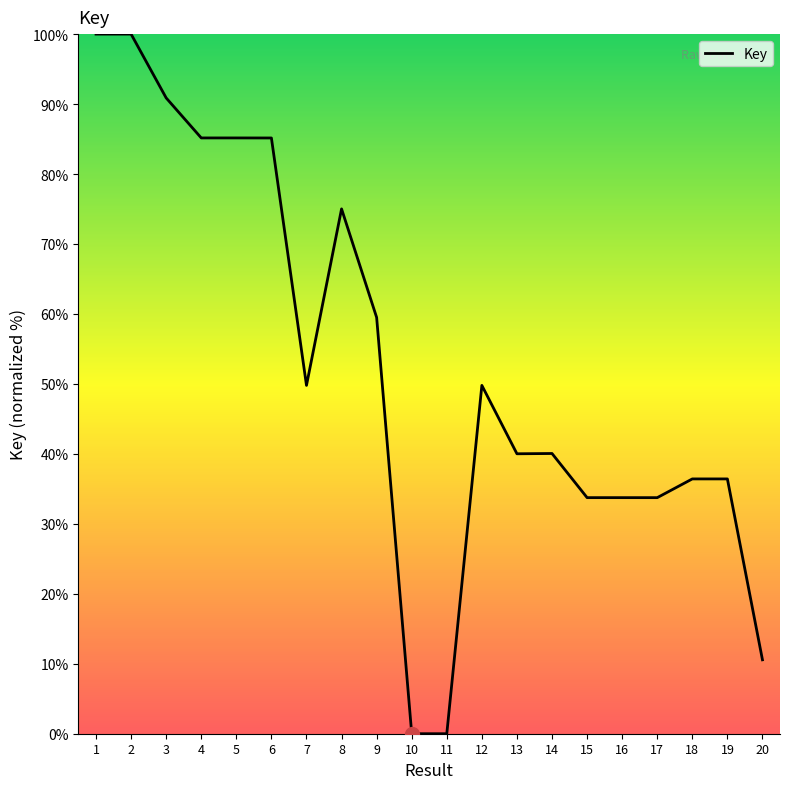

Approximately how many times larger is the value at 4 compared to 13?

2.1